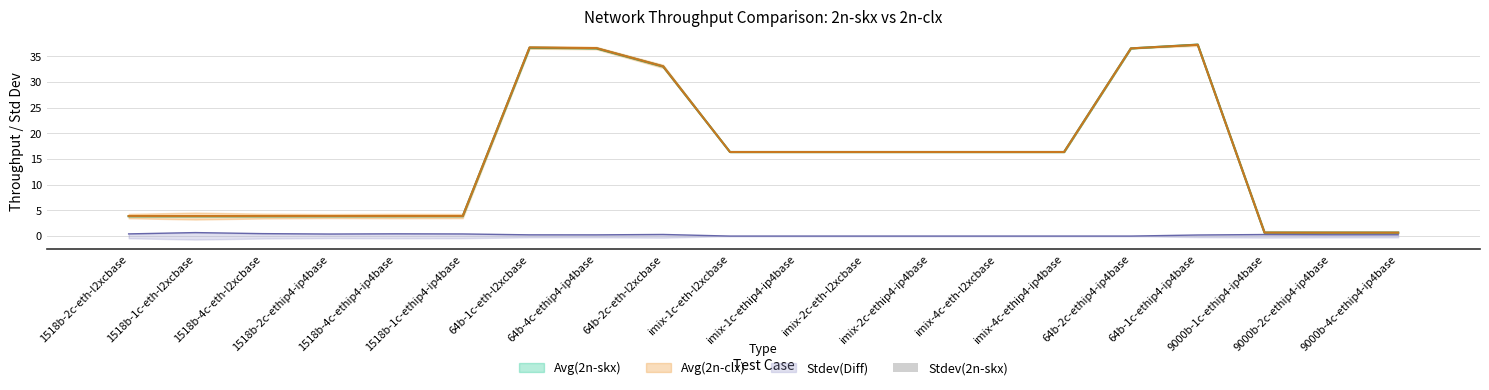

What is the label of the 14th bar from the left?

imix-4c-eth-l2xcbase